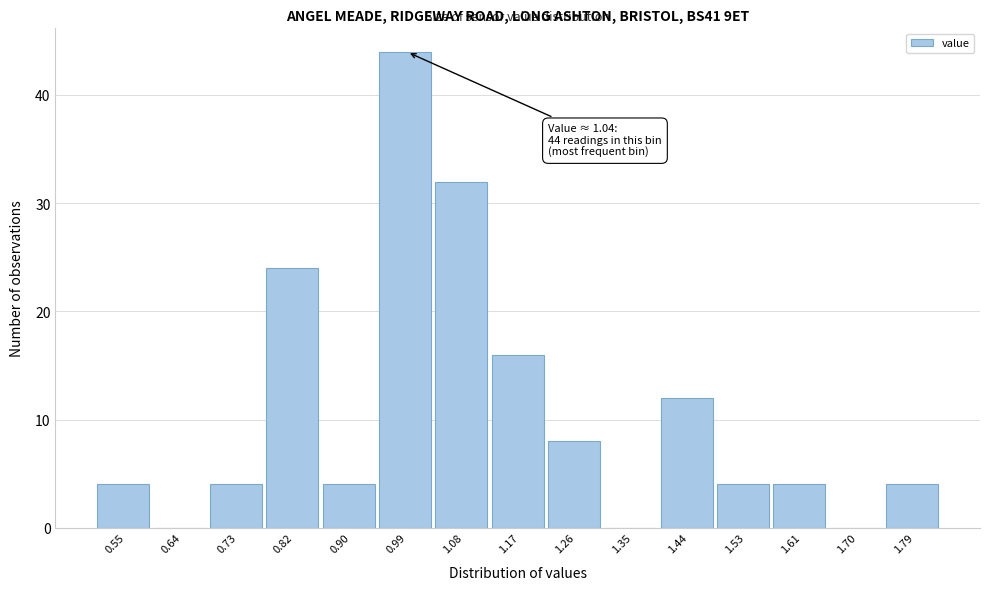

Reading left to right, list all the values displayed in this chart.

0.55=4	0.64=0	0.73=4	0.82=24	0.90=4	0.99=44	1.08=32	1.17=16	1.26=8	1.35=0	1.44=12	1.53=4	1.61=4	1.70=0	1.79=4